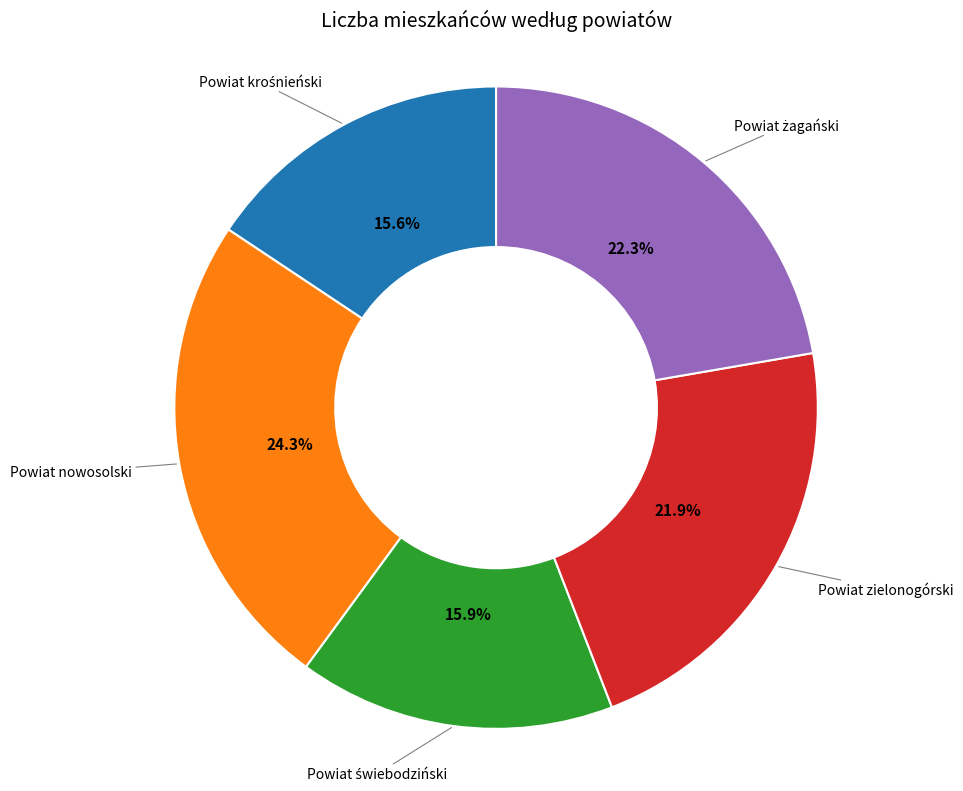

Is there a majority slice in this chart?

No